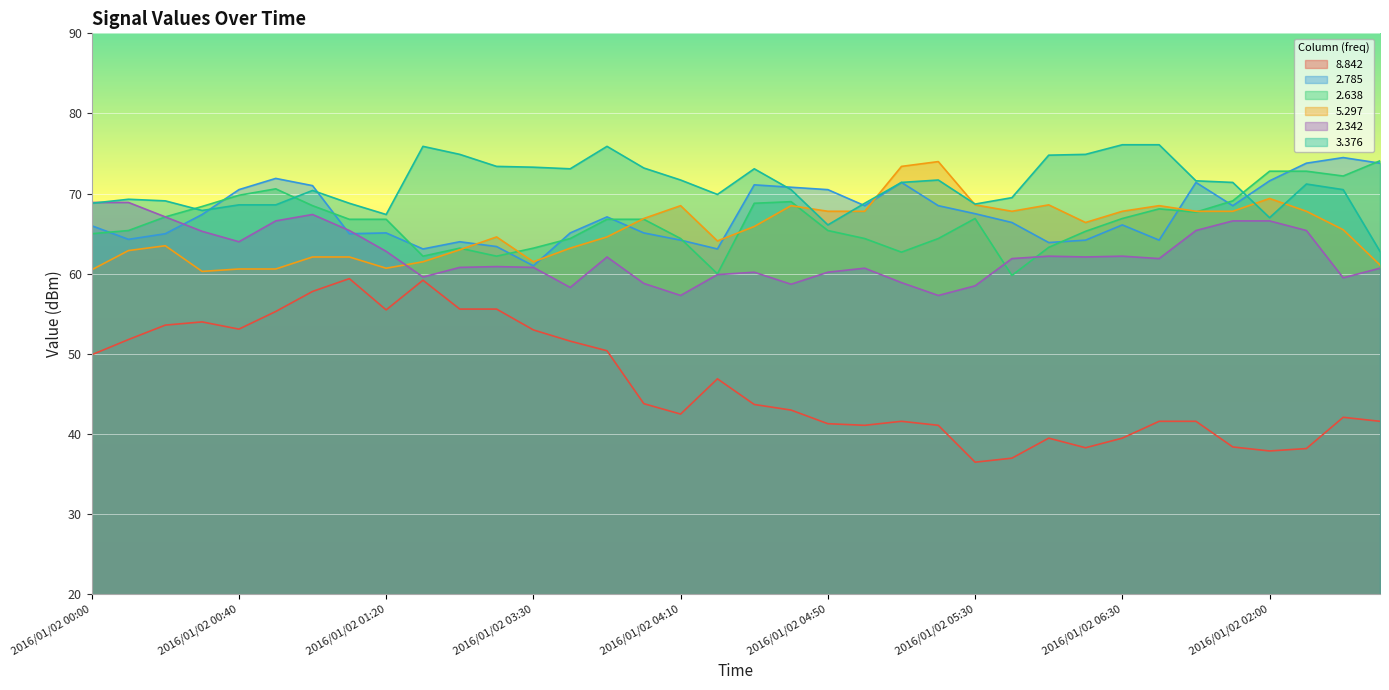

List the labels in order of   2.638 value, largest first.

2016/01/02 02:30, 2016/01/02 02:00, 2016/01/02 02:10, 2016/01/02 02:20, 2016/01/02 00:50, 2016/01/02 00:40, 2016/01/02 01:50, 2016/01/02 04:40, 2016/01/02 04:30, 2016/01/02 01:00, 2016/01/02 00:30, 2016/01/02 01:30, 2016/01/02 01:40, 2016/01/02 00:20, 2016/01/02 05:30, 2016/01/02 06:30, 2016/01/02 01:10, 2016/01/02 01:20, 2016/01/02 03:50, 2016/01/02 04:00, 2016/01/02 00:10, 2016/01/02 04:50, 2016/01/02 06:20, 2016/01/02 00:00, 2016/01/02 03:40, 2016/01/02 04:10, 2016/01/02 05:00, 2016/01/02 05:20, 2016/01/02 06:10, 2016/01/02 03:10, 2016/01/02 03:30, 2016/01/02 05:10, 2016/01/02 03:00, 2016/01/02 03:20, 2016/01/02 04:20, 2016/01/02 06:00